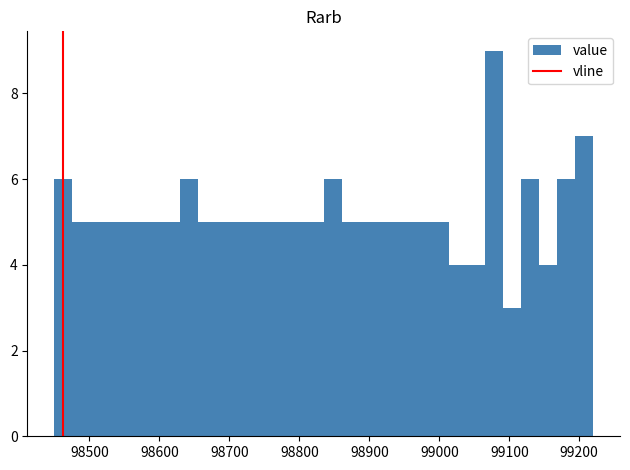

Read against the x-axis, roughly where is the centre of the tallest bar?

99080